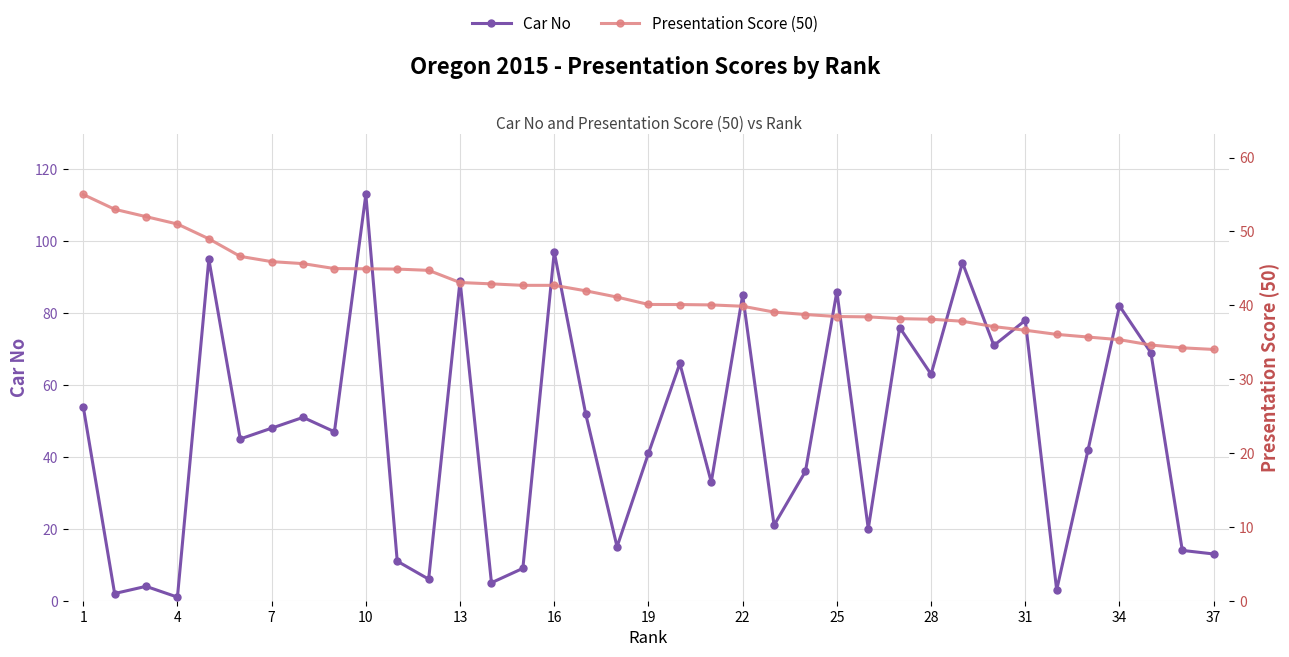

After their last crossing, which series has the higher values: Presentation Score (50) or Car No?

Presentation Score (50)